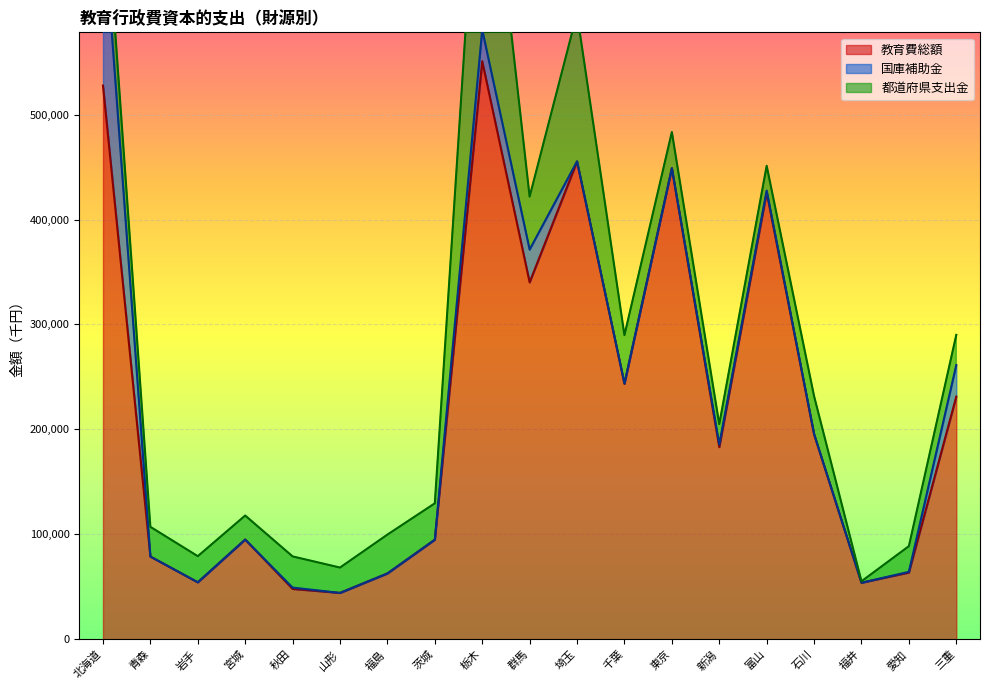

Reading right to left, extract all data points from this chart.

教育費総額: 三重=231251	愛知=63565	福井=53836	石川=195329	富山=425850	新潟=183117	東京=448900	千葉=243414	埼玉=455179	群馬=340125	栃木=550835	茨城=94887	福島=62707	山形=44156	秋田=47985	宮城=95021	岩手=54279	青森=78811	北海道=527636
国庫補助金: 三重=30050	愛知=666	福井=0	石川=300	富山=1700	新潟=2552	東京=0	千葉=397	埼玉=308	群馬=31189	栃木=30000	茨城=0	福島=0	山形=0	秋田=1239	宮城=0	岩手=0	青森=0	北海道=164396
都道府県支出金: 三重=28764	愛知=24488	福井=1420	石川=36108	富山=23667	新潟=19273	東京=34480	千葉=46004	埼玉=140880	群馬=50489	栃木=243980	茨城=34646	福島=37033	山形=24166	秋田=29724	宮城=22891	岩手=24887	青森=28312	北海道=51094